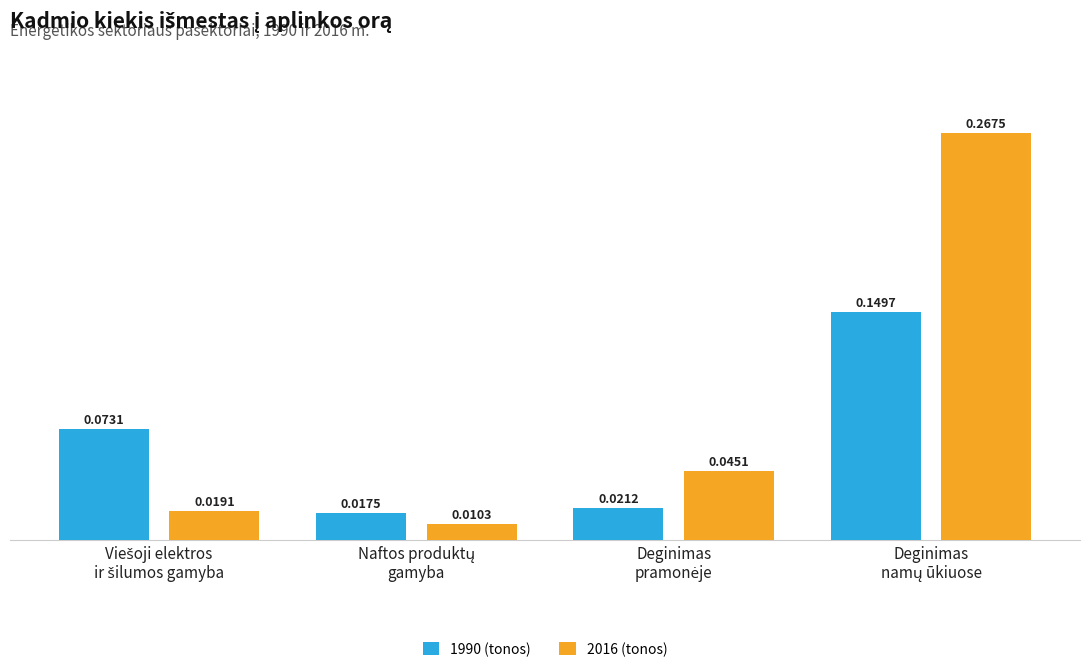

Which series has the largest total across all categories?

2016 (tonos)